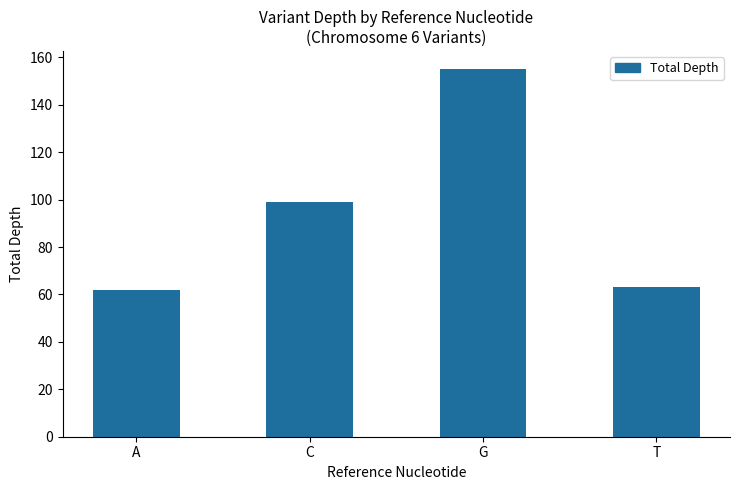

At which category does the chart reach its peak across all series?

G